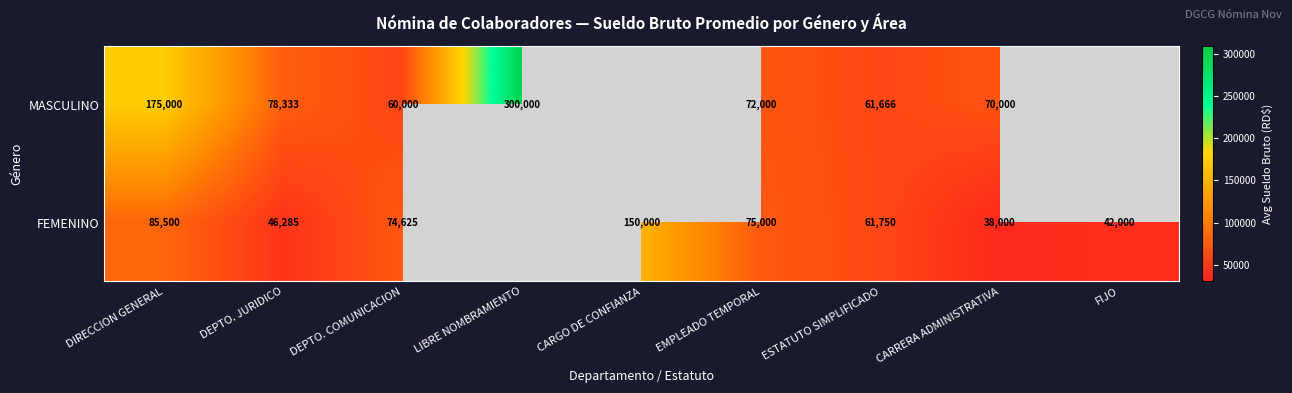

At which category does the chart reach its peak across all series?

LIBRE NOMBRAMIENTO